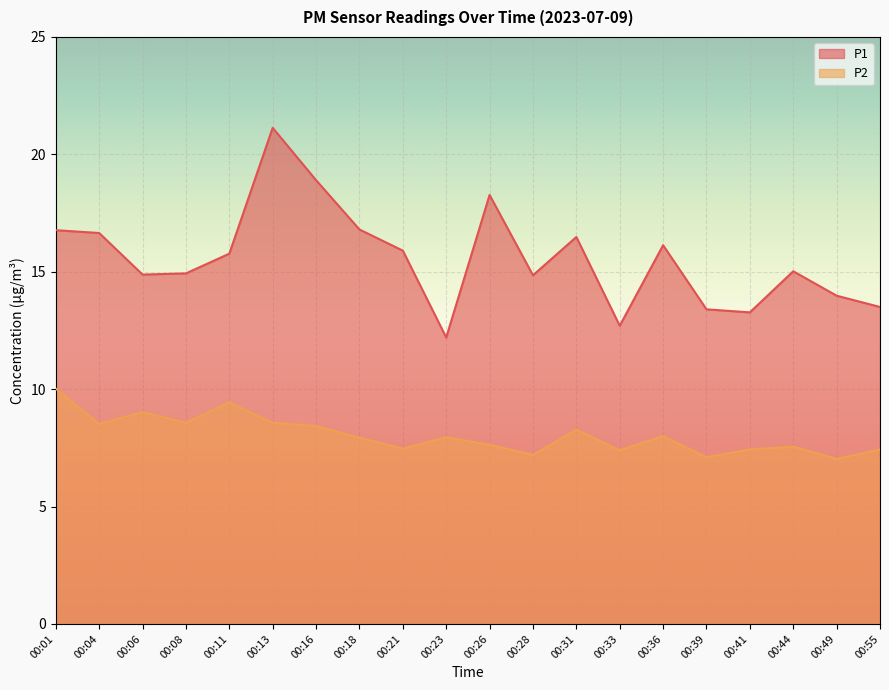

Between 00:13 and 00:39, which series saw the biggest shift?

P1